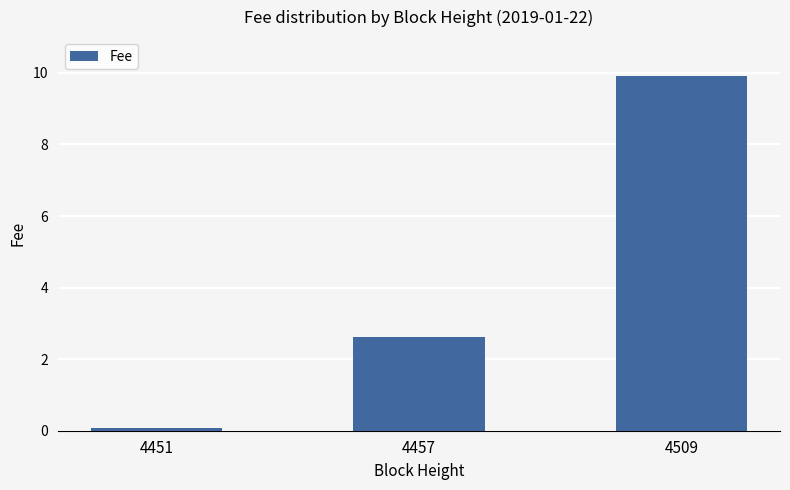

What is the maximum value shown in the chart?

9.9